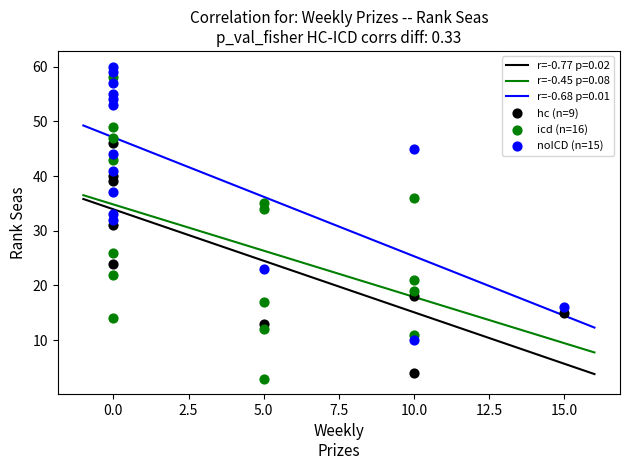

Which series has the largest Y range (max minus min)?

icd (n=16)